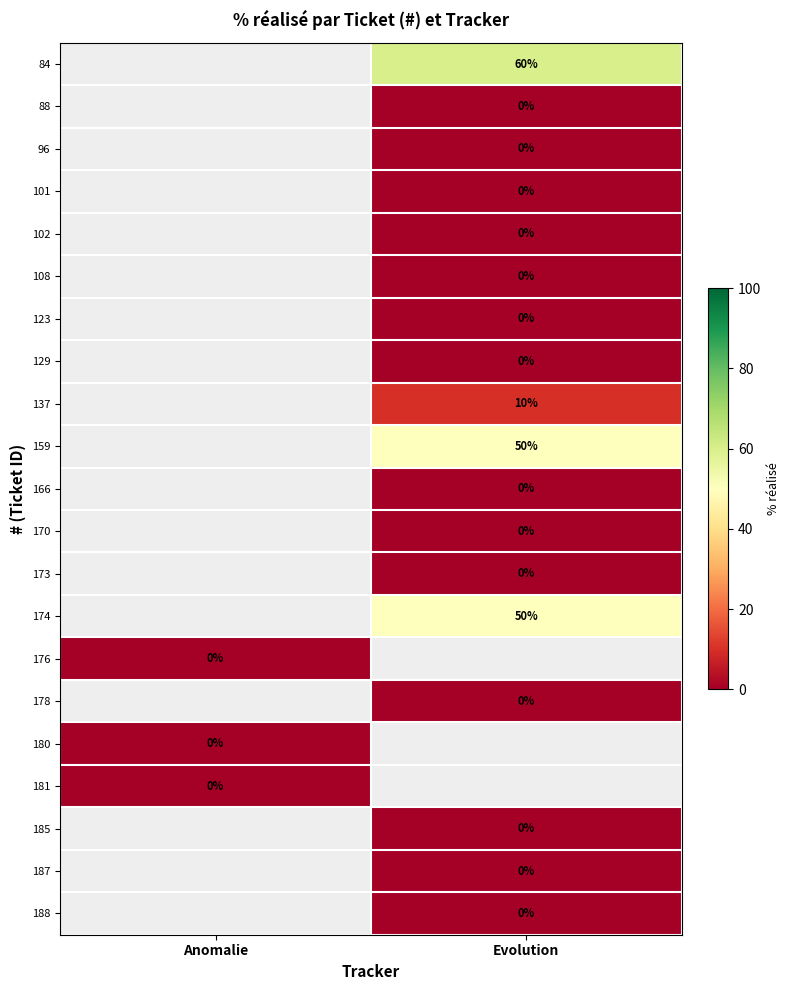

The 137 series shows 10 at Evolution. True or false?

True